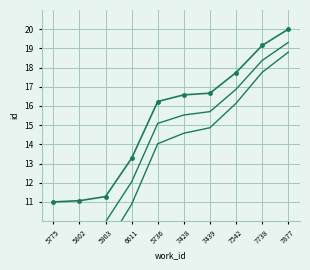

What is the sum of the id values at 6611 and 7542?

31.0